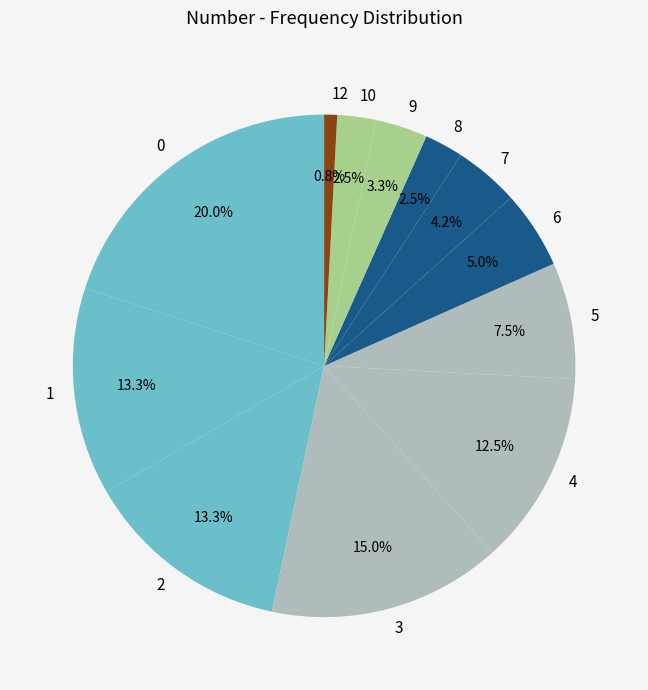

What is the ratio of the value at 7 to the value at 5?

0.6